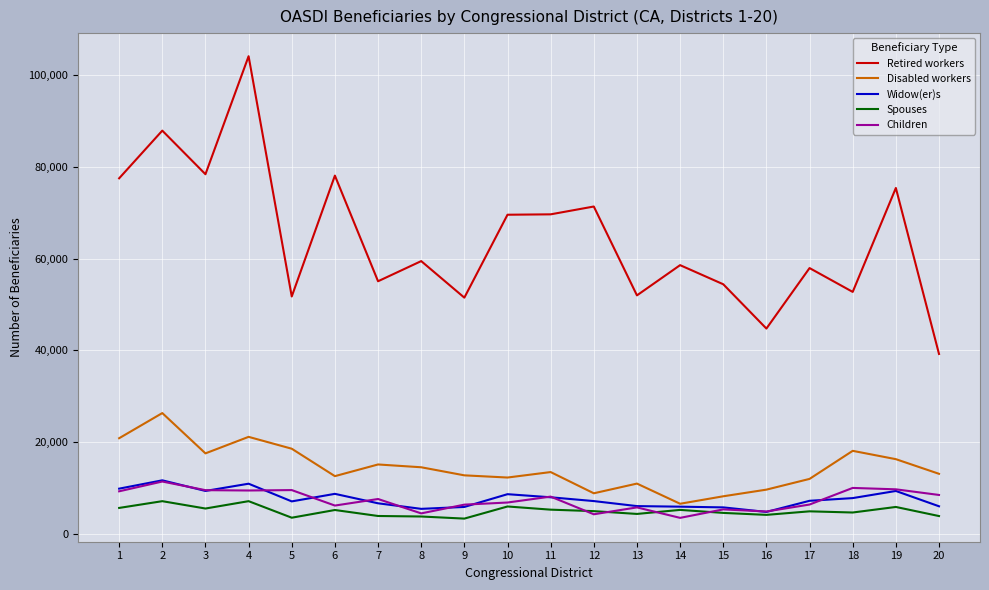

Which series changed the most between 4 and 18?

Retired workers